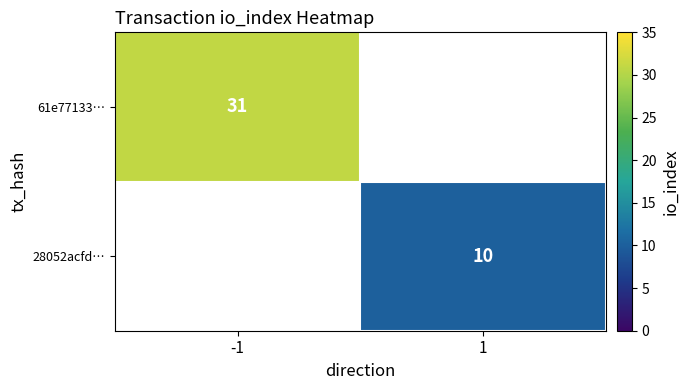

Is it true that 28052acfd… equals 3 at 1?

False